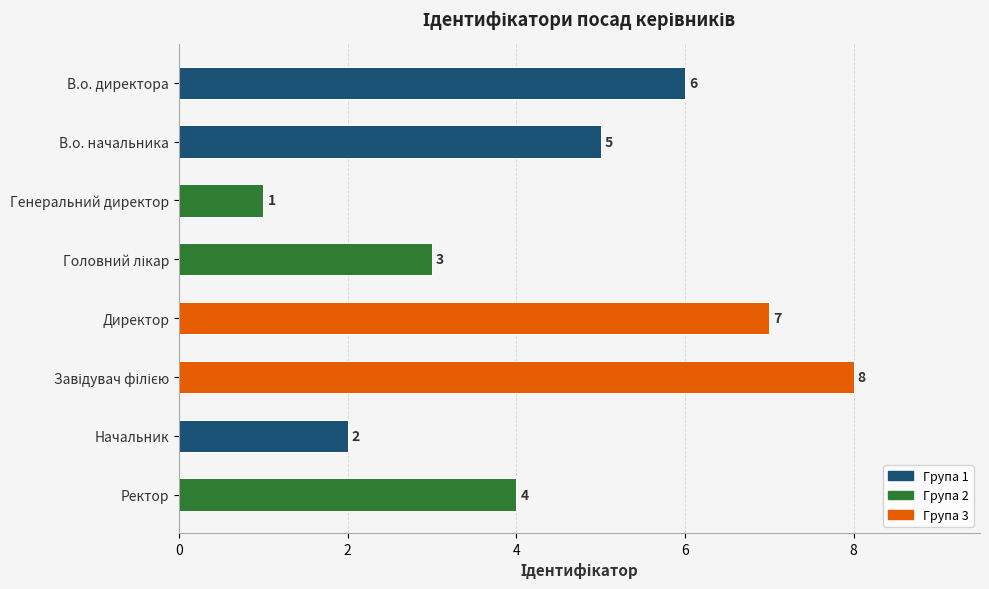

What is the ratio of the value at В.о. начальника to the value at Начальник?

2.5